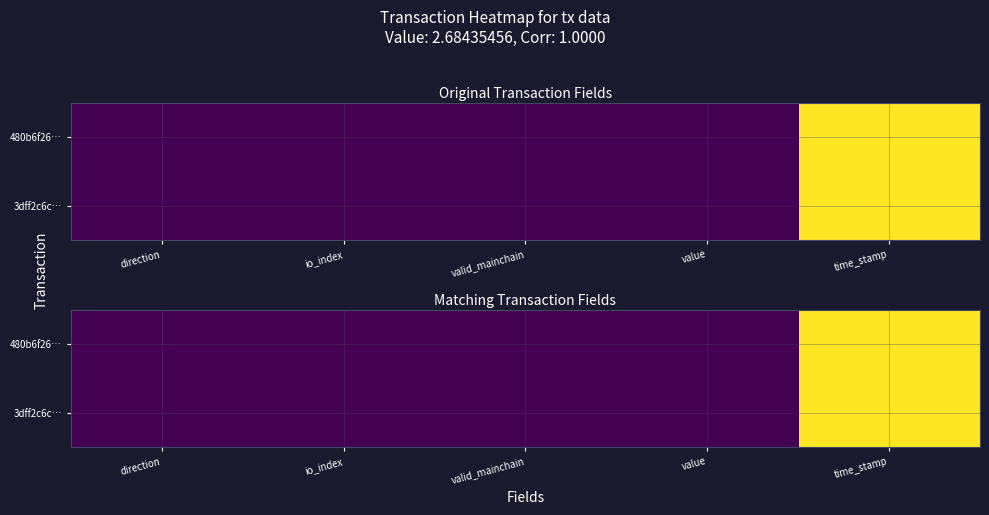

Is it true that 480b6f26… equals 0.5 at time_stamp?

False